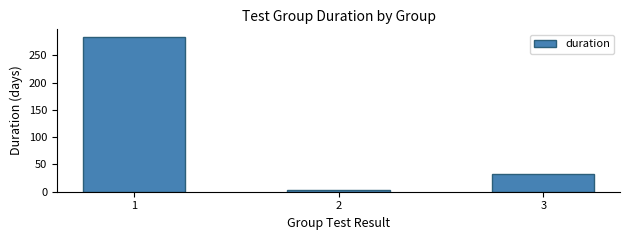

The value at 1 is 283.6. True or false?

True